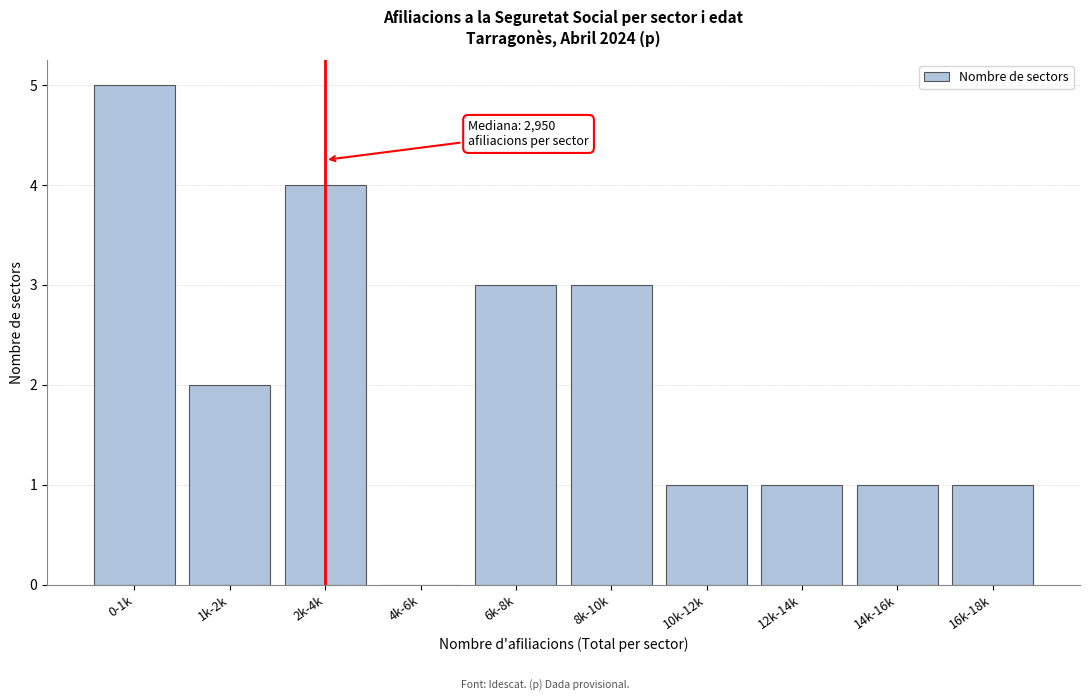

Reading left to right, extract all data points from this chart.

0-1k=5	1k-2k=2	2k-4k=4	4k-6k=0	6k-8k=3	8k-10k=3	10k-12k=1	12k-14k=1	14k-16k=1	16k-18k=1